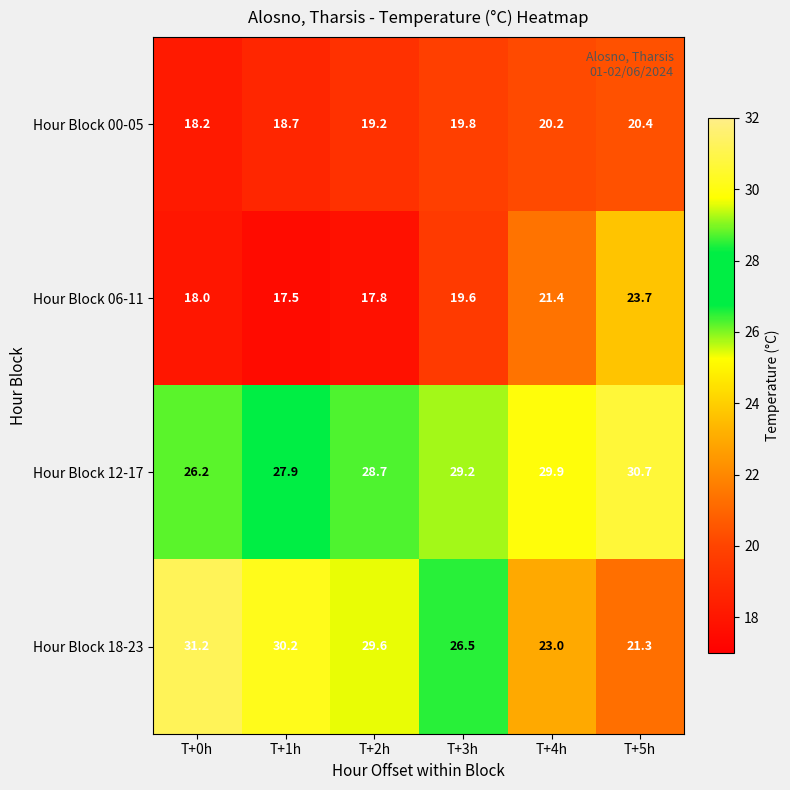

At which category is the sum across all series the highest?

T+5h